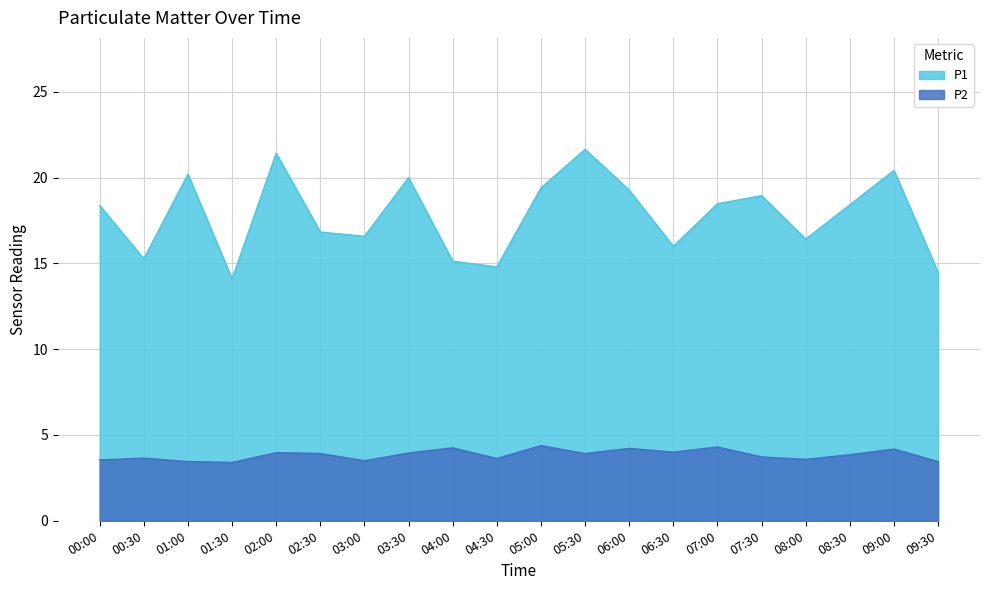

Reading left to right, transcribe all the data shown in this chart.

P1: 00:00=18.4	00:30=15.3	01:00=20.2	01:30=14.1	02:00=21.4	02:30=16.8	03:00=16.6	03:30=20.0	04:00=15.1	04:30=14.8	05:00=19.4	05:30=21.6	06:00=19.3	06:30=16.0	07:00=18.5	07:30=18.9	08:00=16.4	08:30=18.4	09:00=20.4	09:30=14.5
P2: 00:00=3.5	00:30=3.6	01:00=3.5	01:30=3.4	02:00=4.0	02:30=3.9	03:00=3.5	03:30=4.0	04:00=4.2	04:30=3.6	05:00=4.4	05:30=3.9	06:00=4.2	06:30=4.0	07:00=4.3	07:30=3.7	08:00=3.6	08:30=3.9	09:00=4.2	09:30=3.5